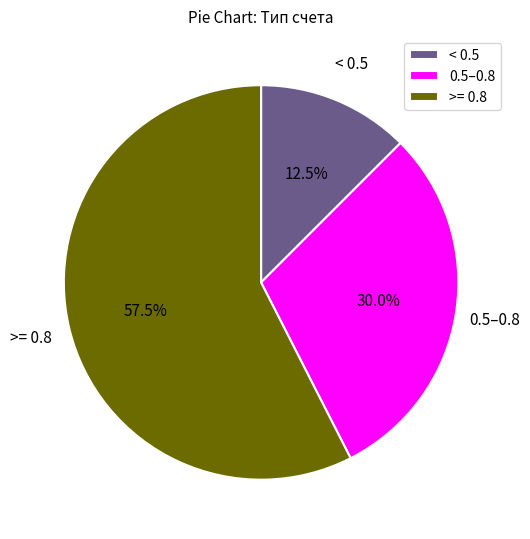

What portion of the pie excludes >= 0.8?

42.5%